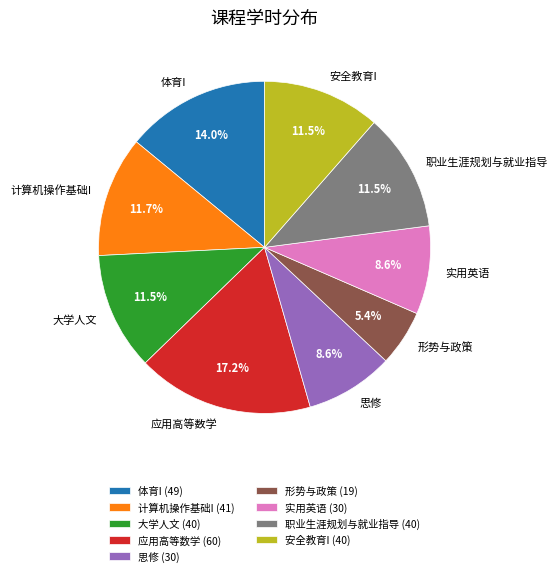

Between 实用英语 and 体育I, which is larger?

体育I